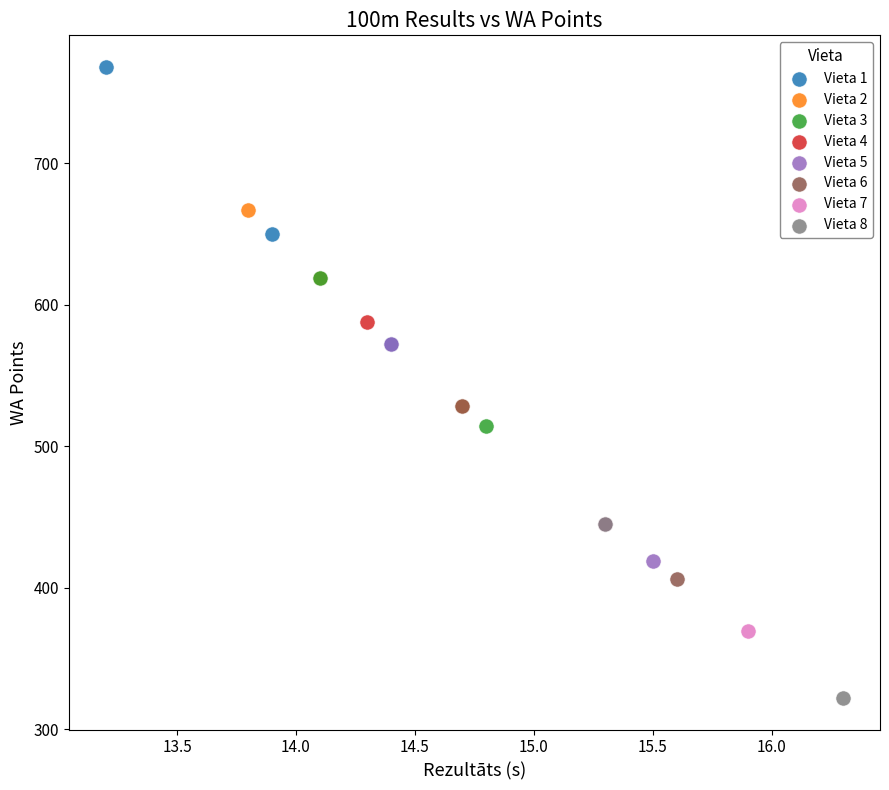

Which series has the widest spread of Y values?

Vieta 1